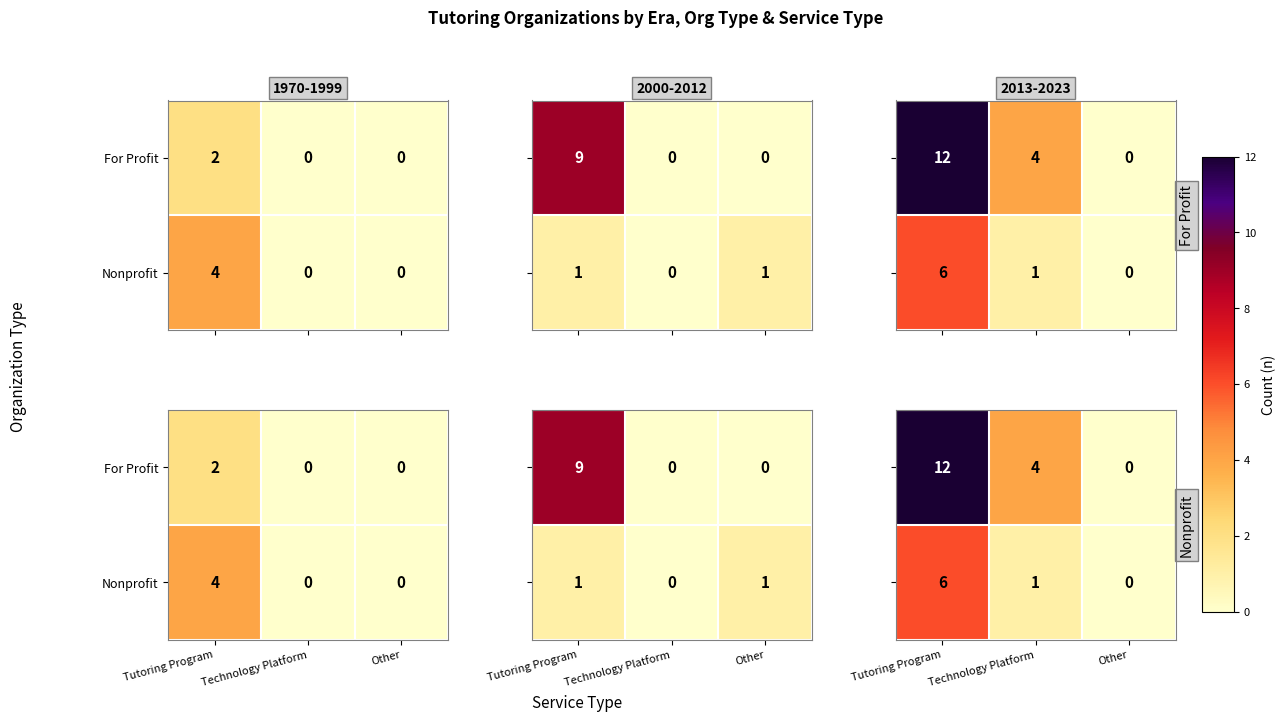

At which label does For Profit first exceed 4?

Tutoring Program